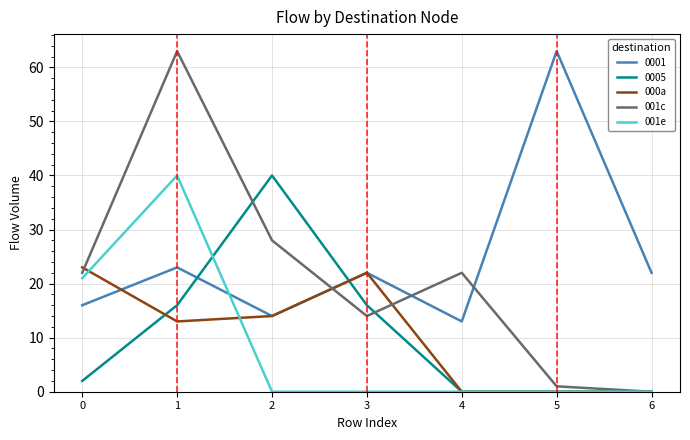

The 001c series shows 14 at 3. True or false?

True